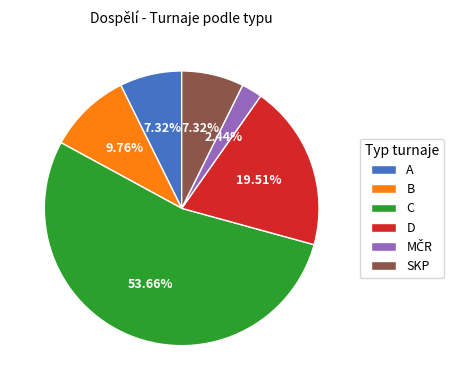

Is the sum of D and C greater than half?

Yes